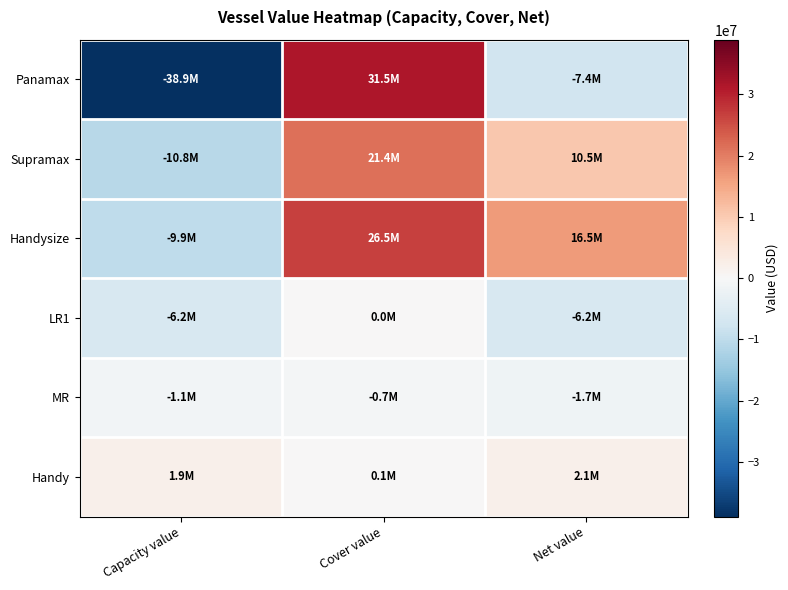

Which label corresponds to the smallest value in the chart?

Capacity value